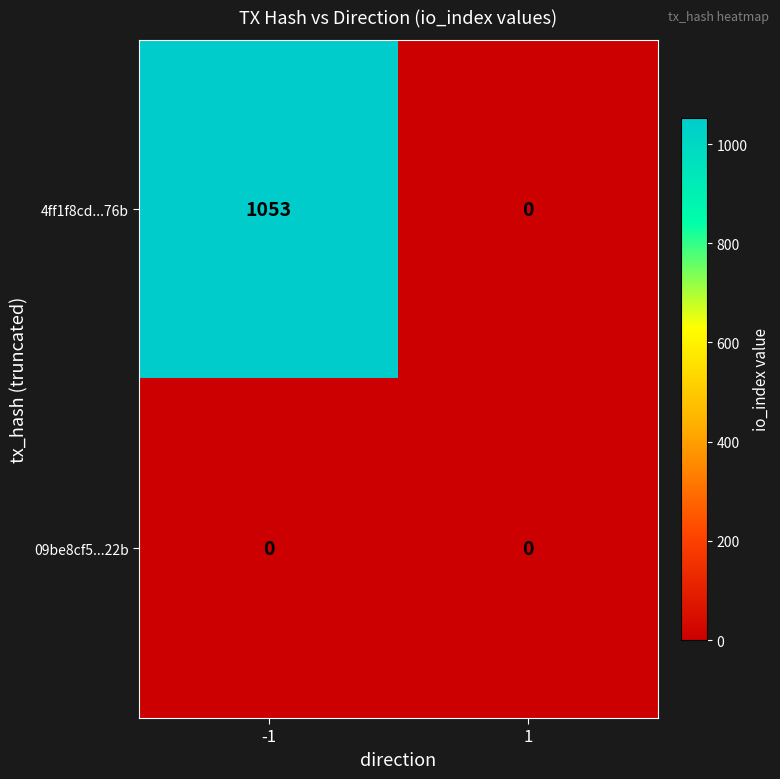

Is it true that 4ff1f8cd...76b equals 0 at 1?

True